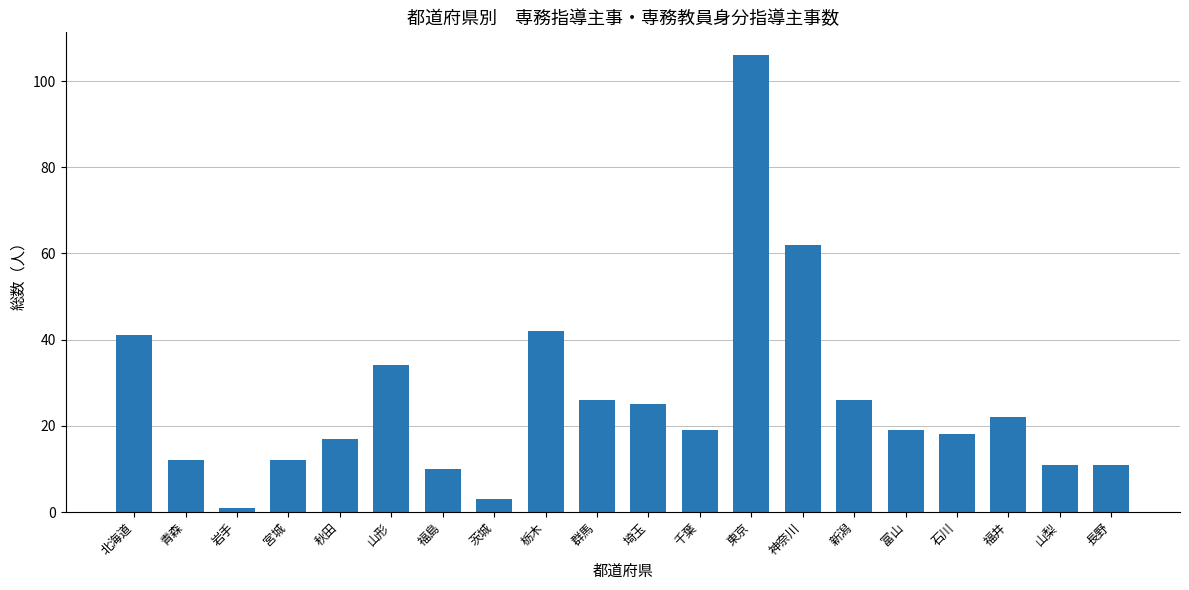

What position from the right is 福島?

14